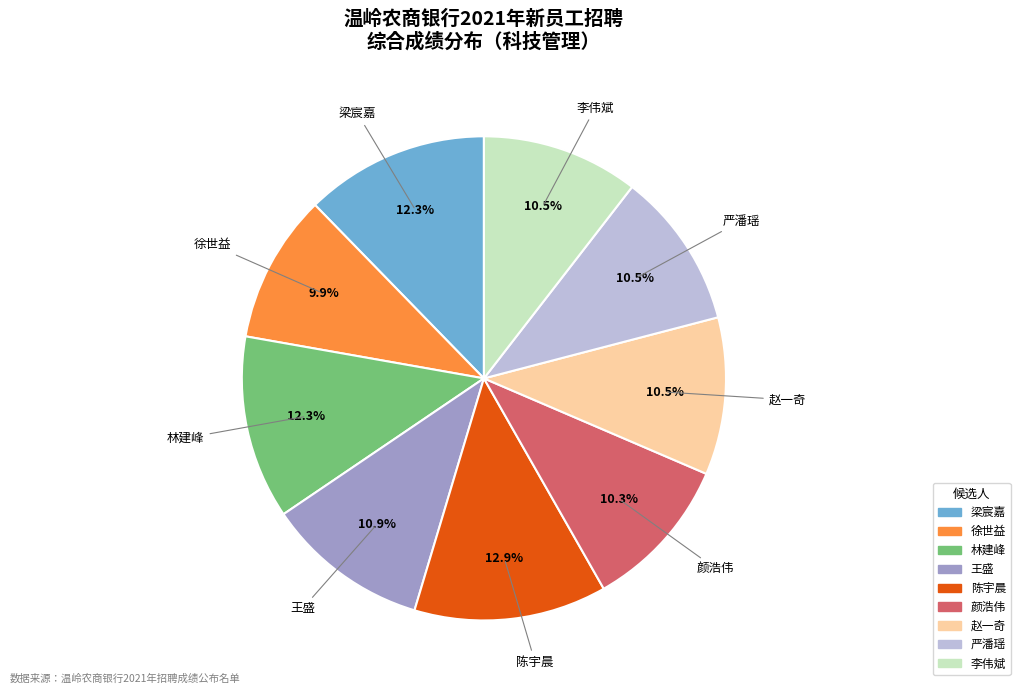

To the nearest percent, what is the difference between the largest and smallest slice percentages?

3%